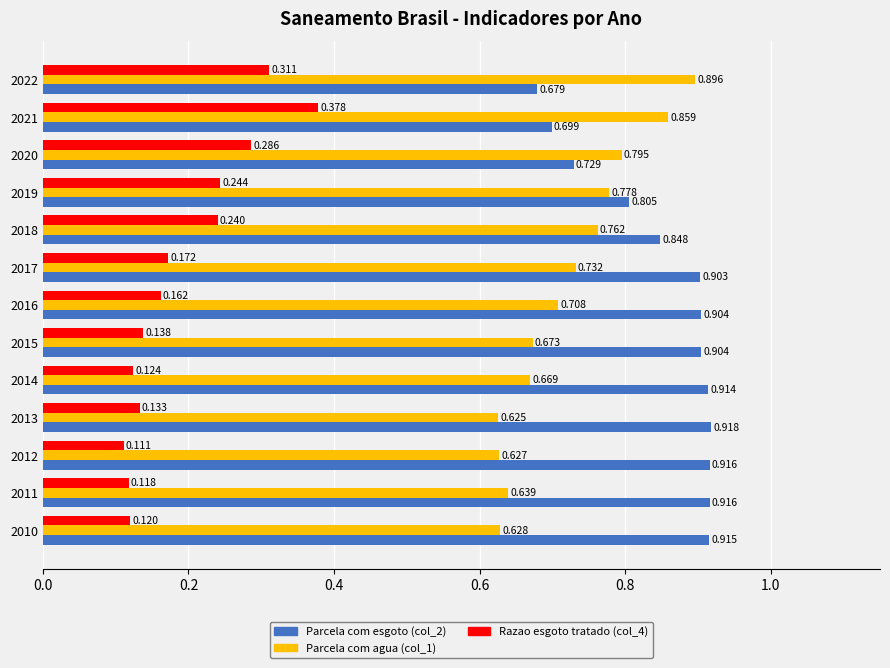

List the series in order of their peak value, lowest first.

Razao esgoto tratado (col_4), Parcela com agua (col_1), Parcela com esgoto (col_2)